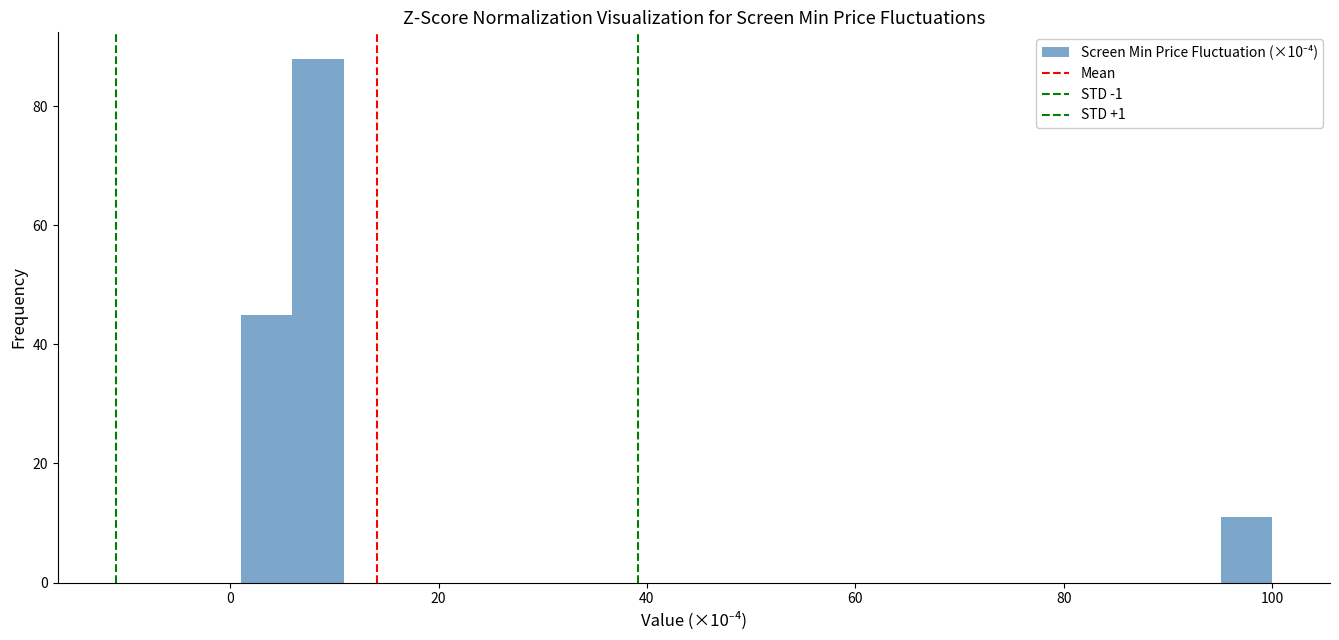

Around what value on the x-axis is the tallest bar? Give the approximate position of its centre, as read against the axis.

8